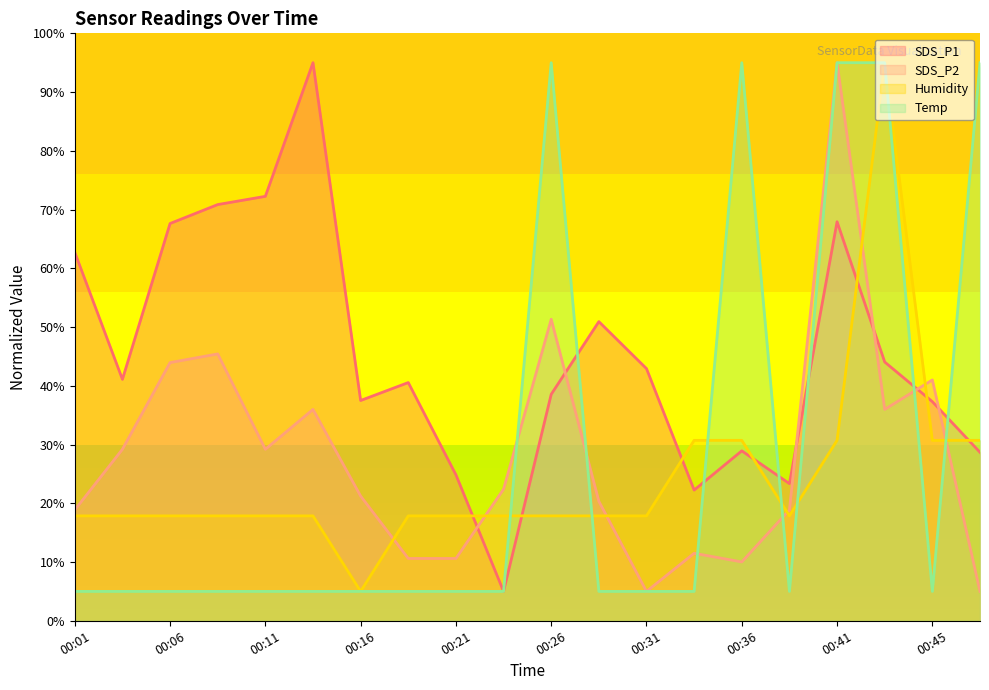

What is the difference between the second highest and minimum values in the Humidity series?

25.7